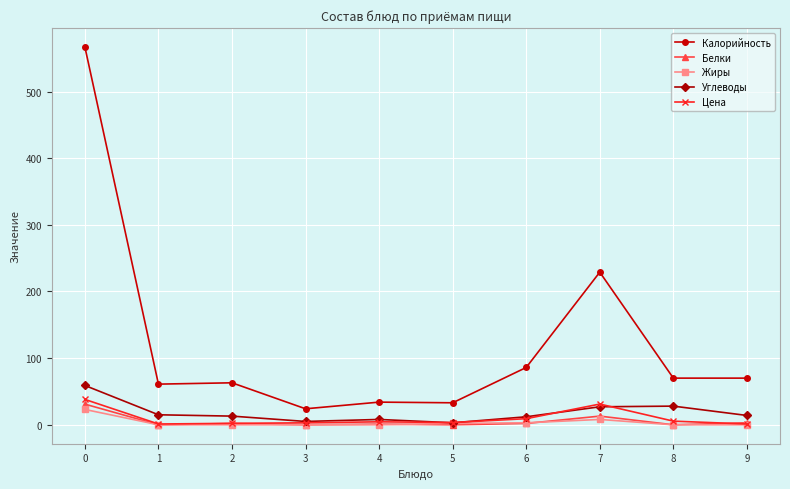

True or false: Углеводы has more than 0 interior local peaks.

True